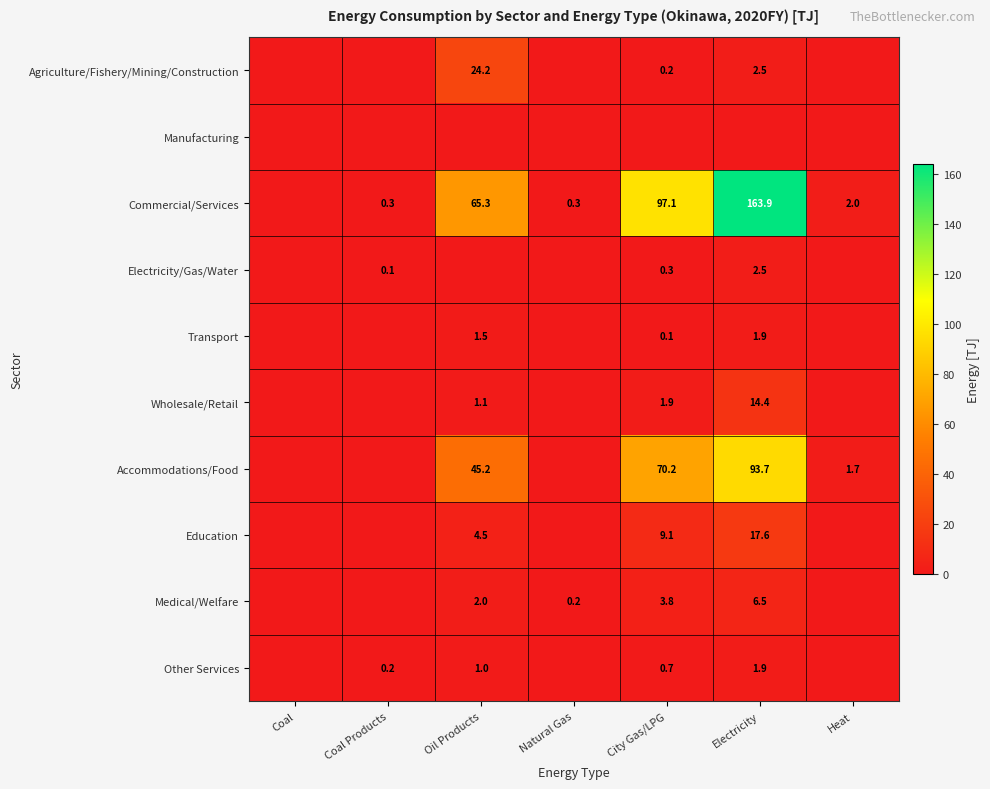

The value of Accommodations/Food at City Gas/LPG is 70.2. True or false?

True